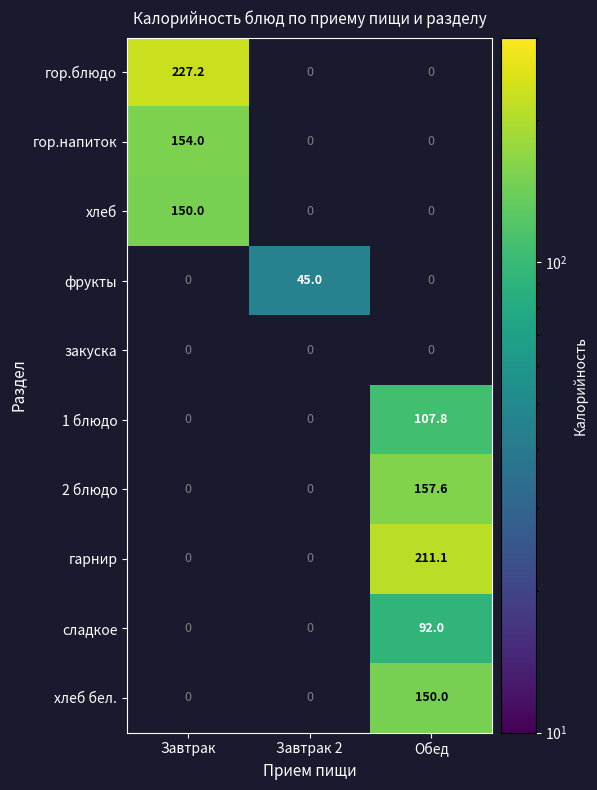

Is it true that гарнир equals 211.1 at Обед?

True